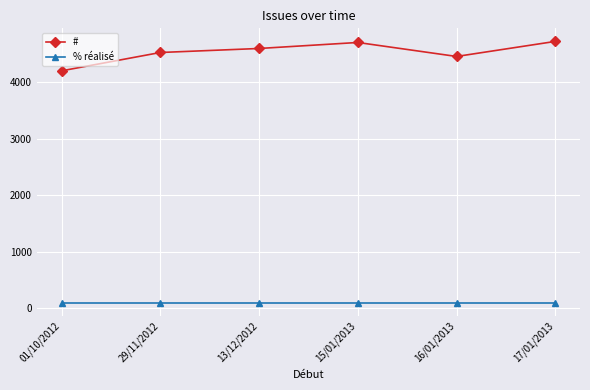

Which category has the lowest value in the # series?

01/10/2012